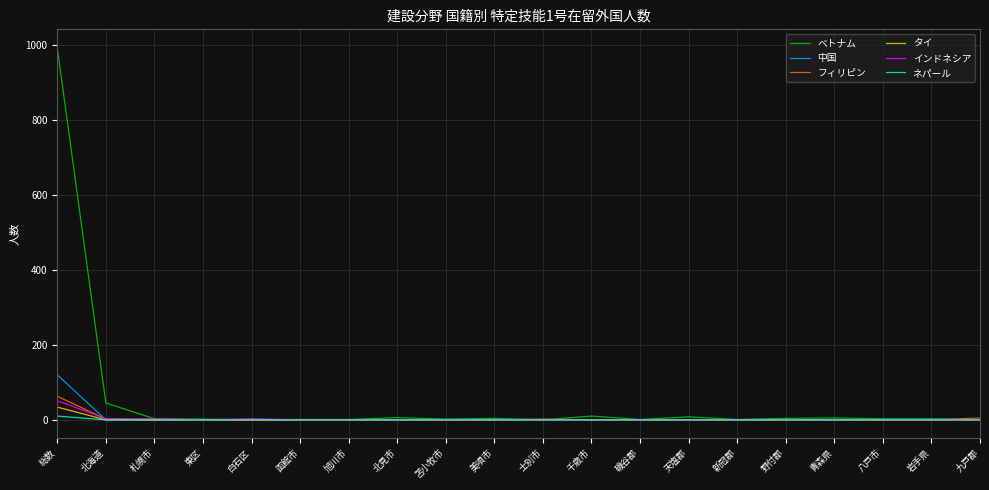

List the series in order of their peak value, lowest first.

ネパール, タイ, インドネシア, フィリピン, 中国, ベトナム